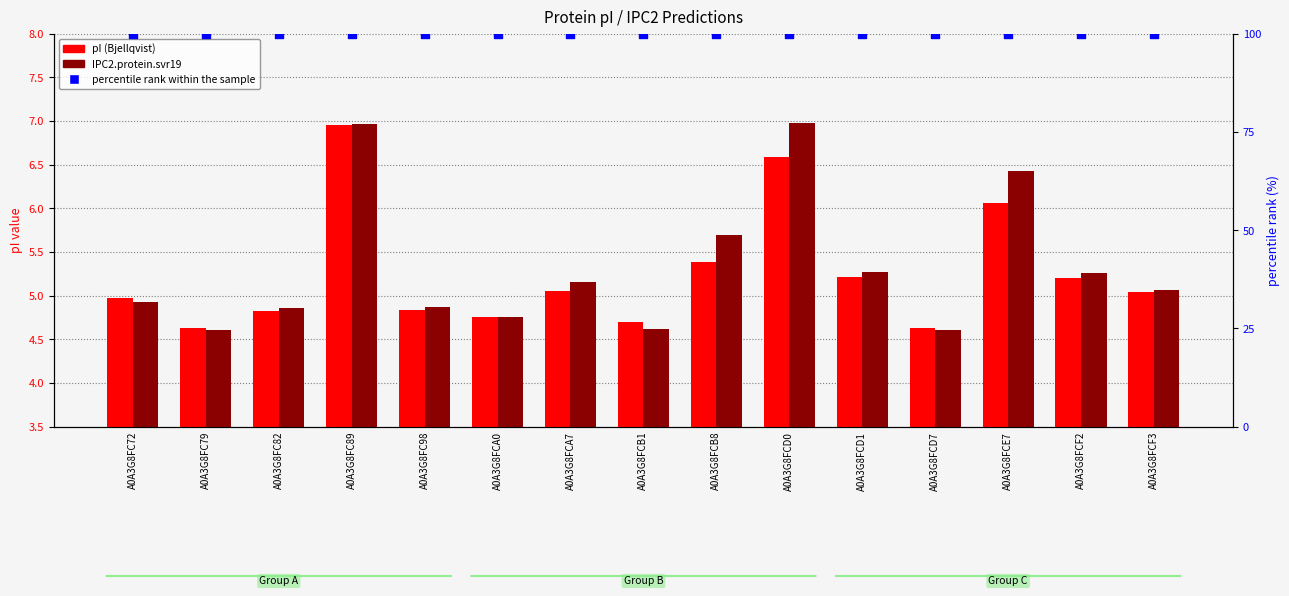

What are all the series names shown in the legend?

pI (Bjellqvist), IPC2.protein.svr19, percentile rank within the sample